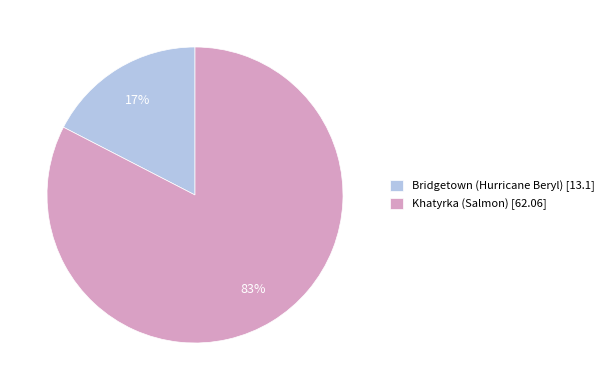

Is it true that Khatyrka (Salmon) is 83% of the pie?

True